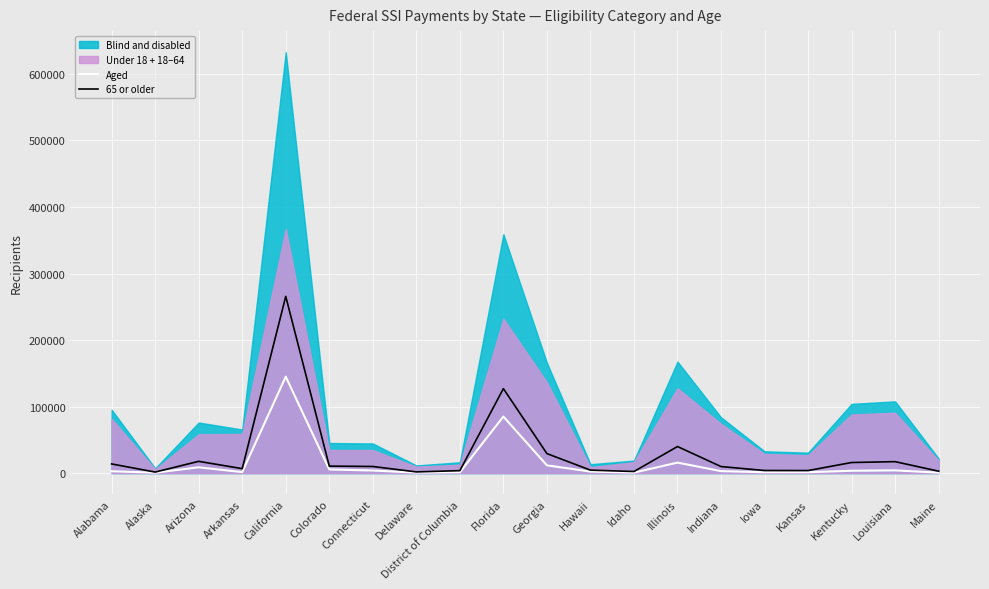

Which category has the highest value in the 65 or older series?

California